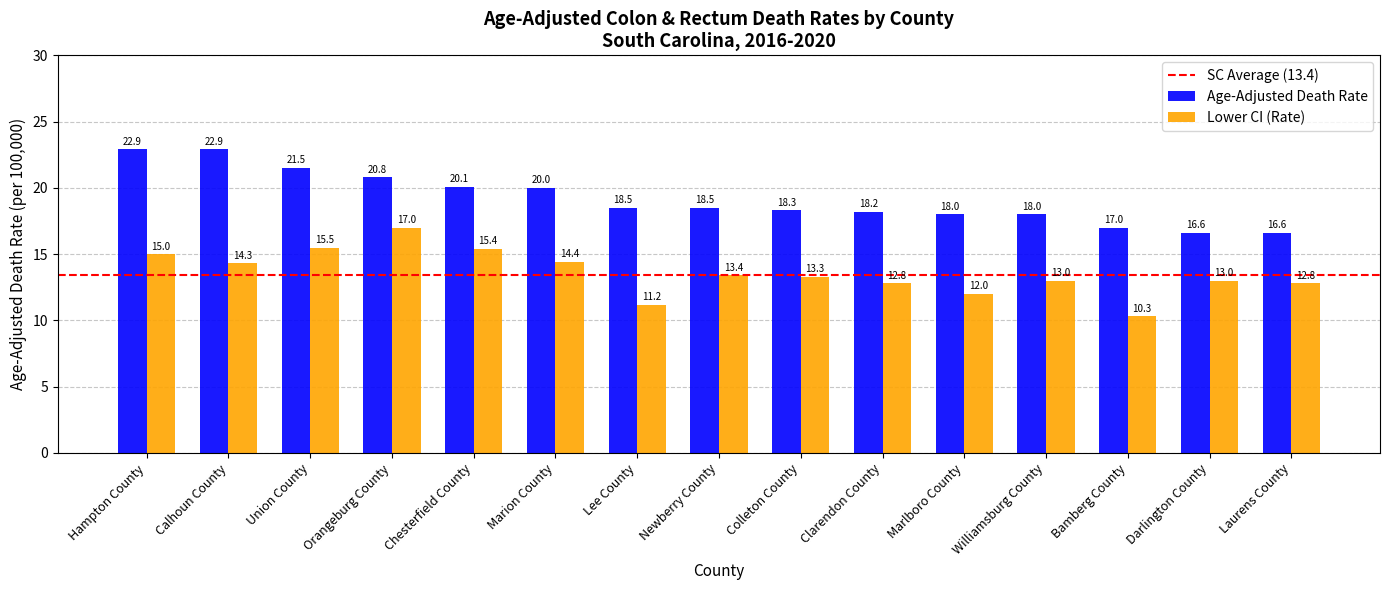

What is the difference between the highest and lowest values at Newberry County?

5.1